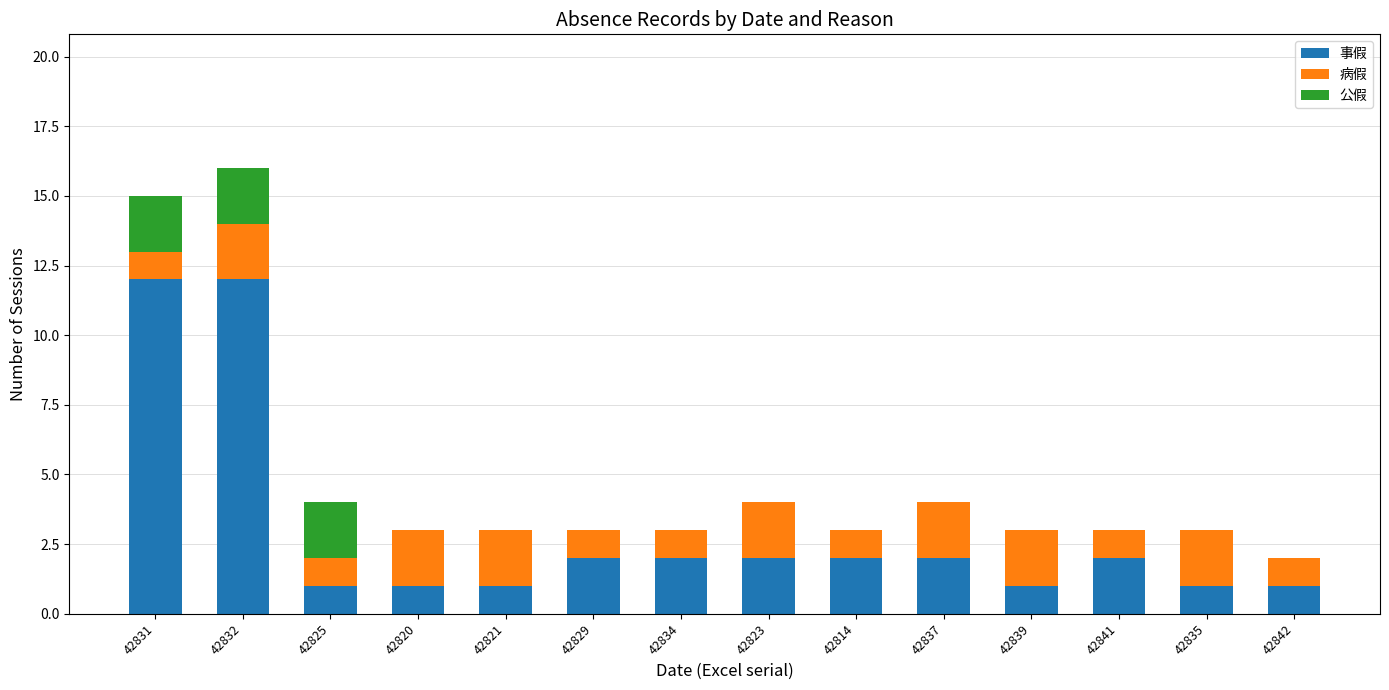

What is the maximum value for 事假?

12